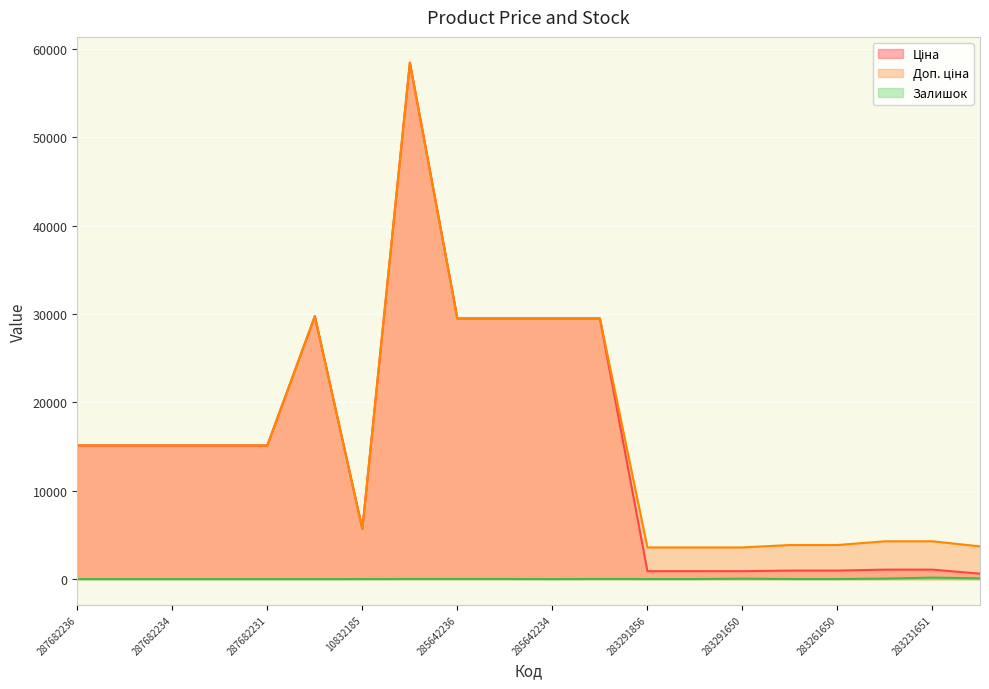

How many interior local valleys does the Доп. ціна series have?

1